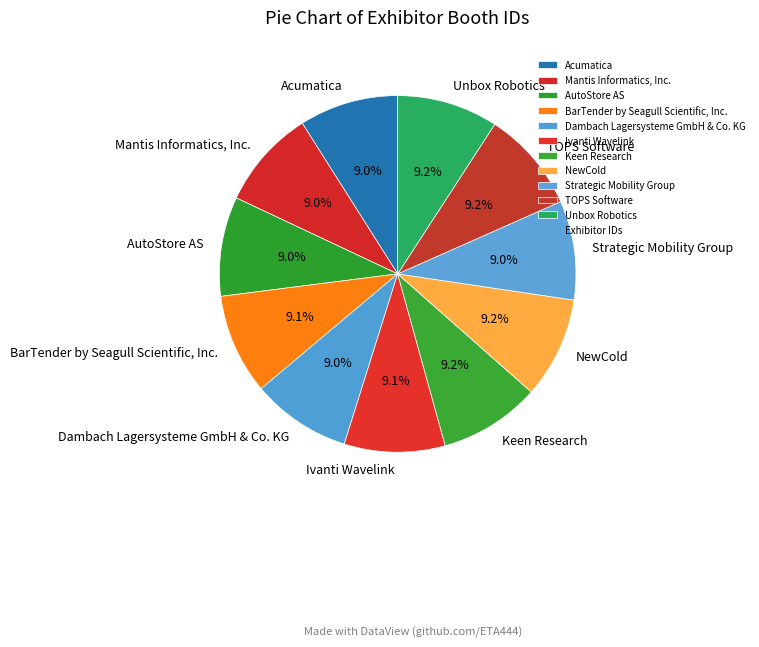

Approximately how many times larger is the value at Unbox Robotics compared to Mantis Informatics, Inc.?

1.0